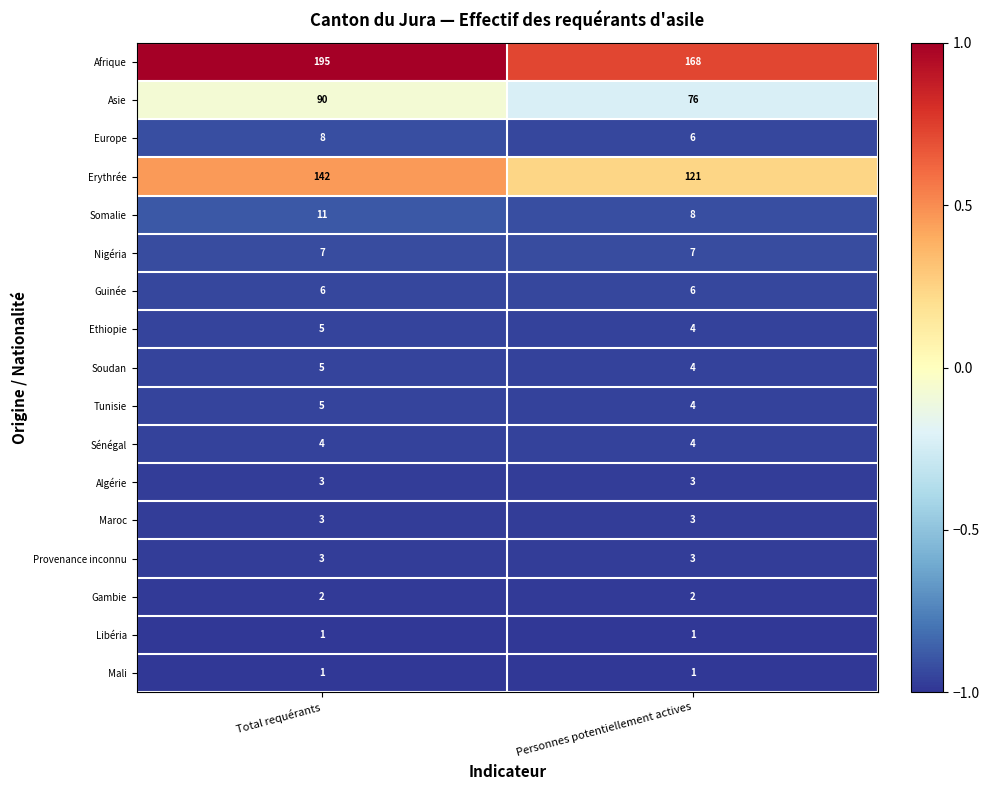

What is the spread (max minus min) of values at Personnes potentiellement actives?

167